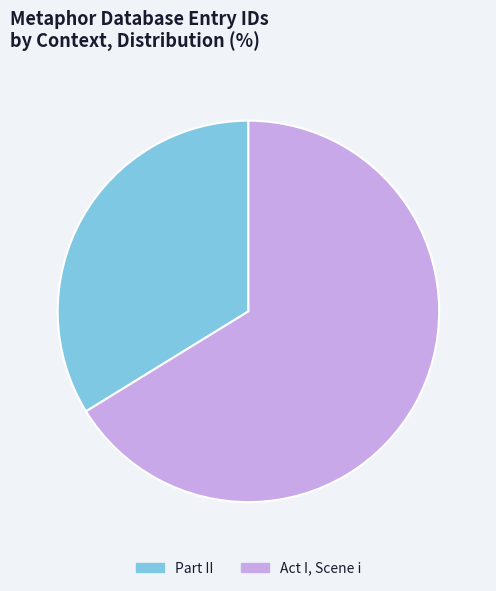

Which has a higher value, Part II or Act I, Scene i?

Act I, Scene i